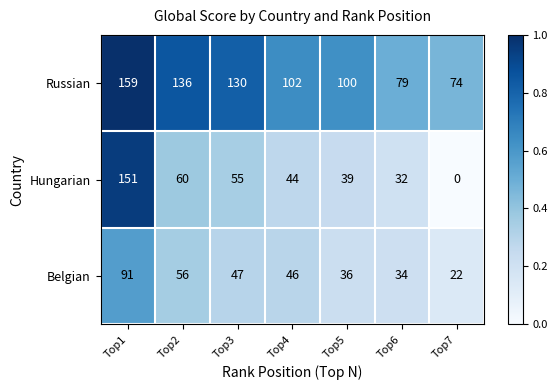

At which label does Hungarian first exceed 44?

Top1